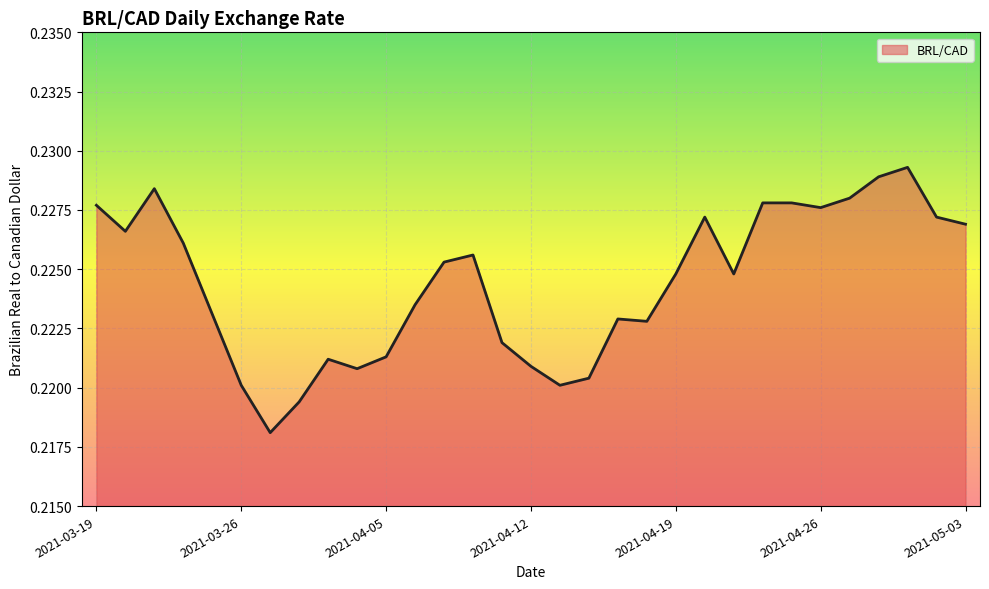

How many categories are shown in the chart?

31